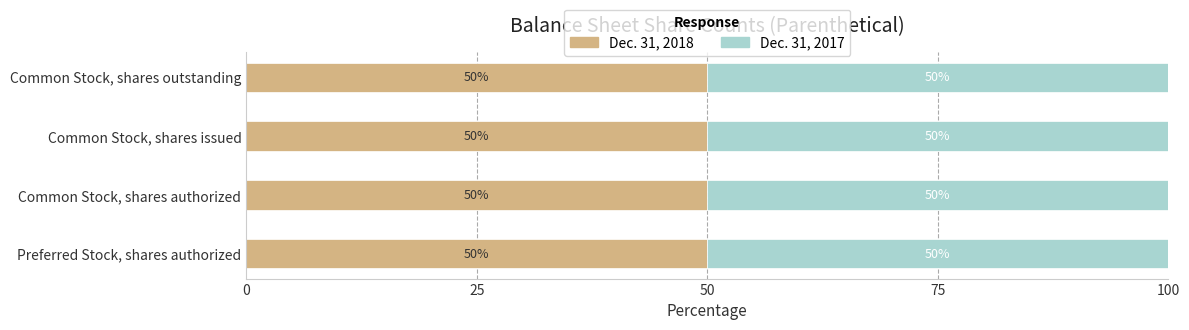

What is the maximum value for Dec. 31, 2018?

50.0